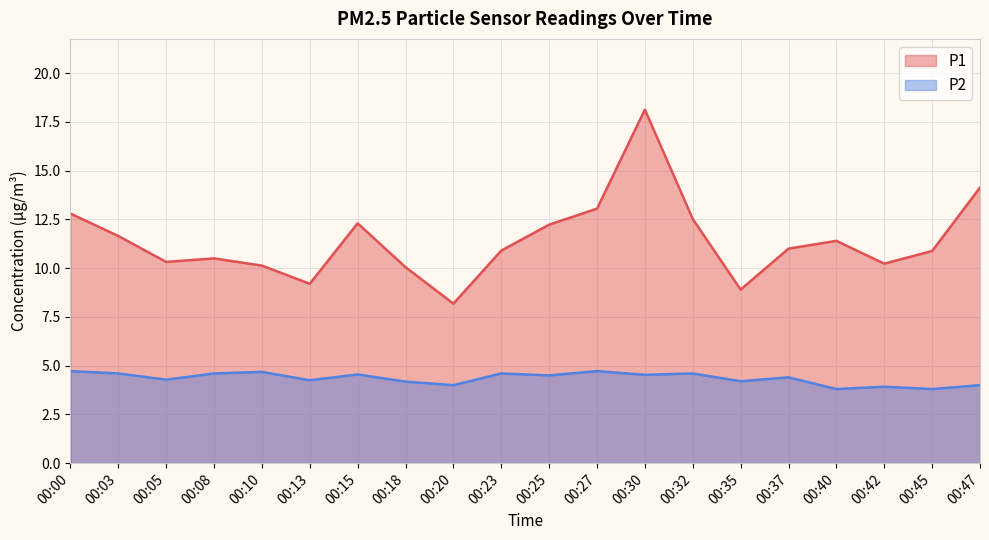

Count the number of data series in this chart.

2